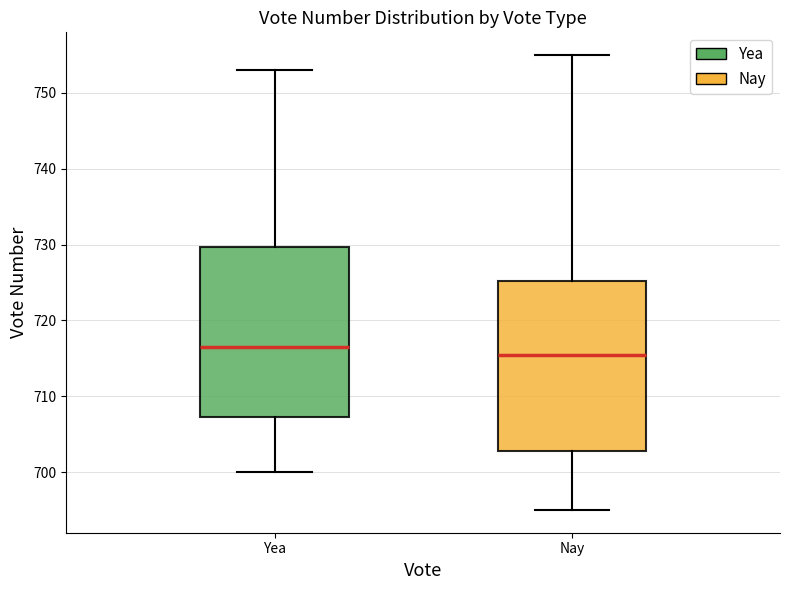

Reading left to right, transcribe this box plot: for each box, give where its median line is, the range the box spans, and where its two whiskers end, as read against the y-axis. The values are not printed on the chart, so give them approximately, as read against the axis.

Yea: median 717, box 707 to 730, whiskers 700 to 753
Nay: median 716, box 703 to 725, whiskers 695 to 755